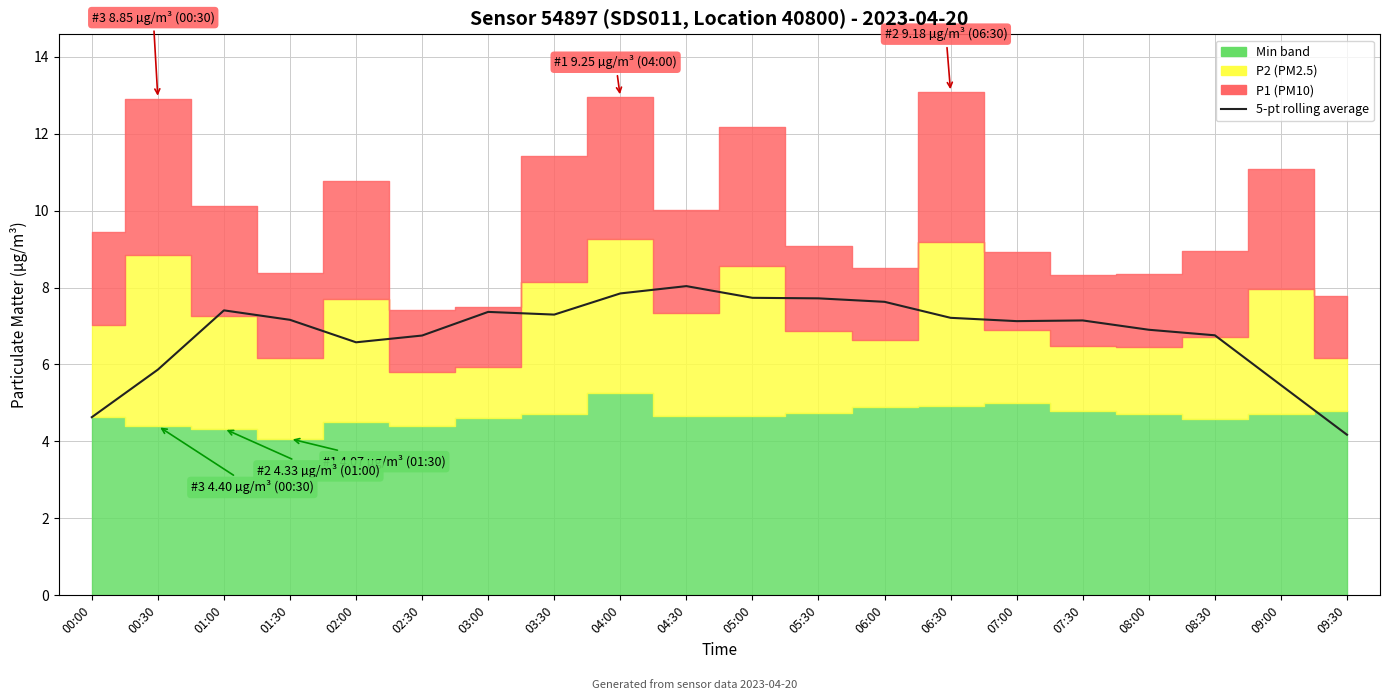

What position from the right is 05:00?

10